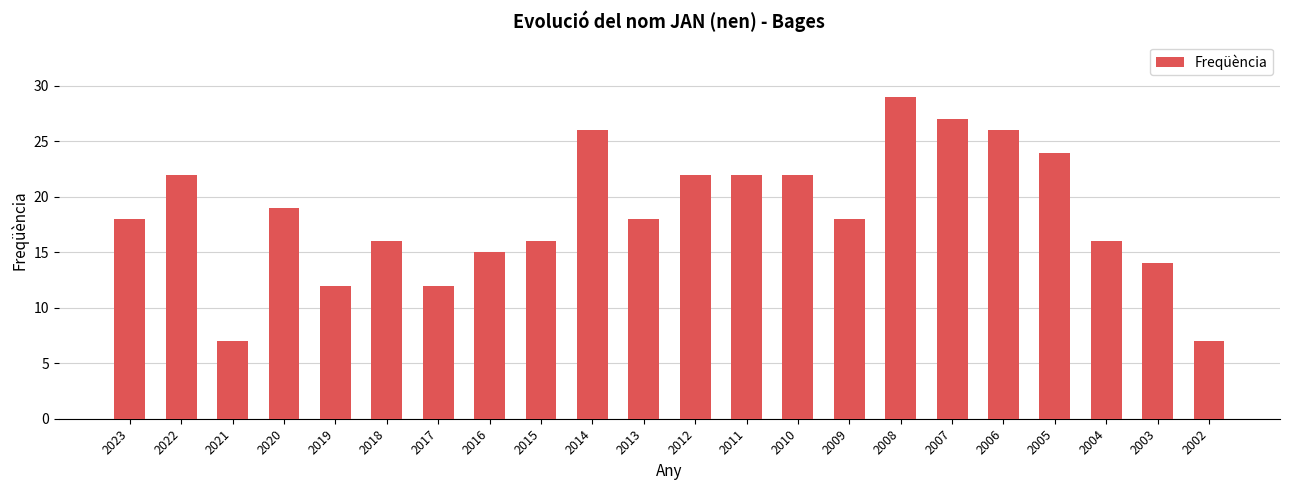

The chart shows a value of 36 at 2006. True or false?

False